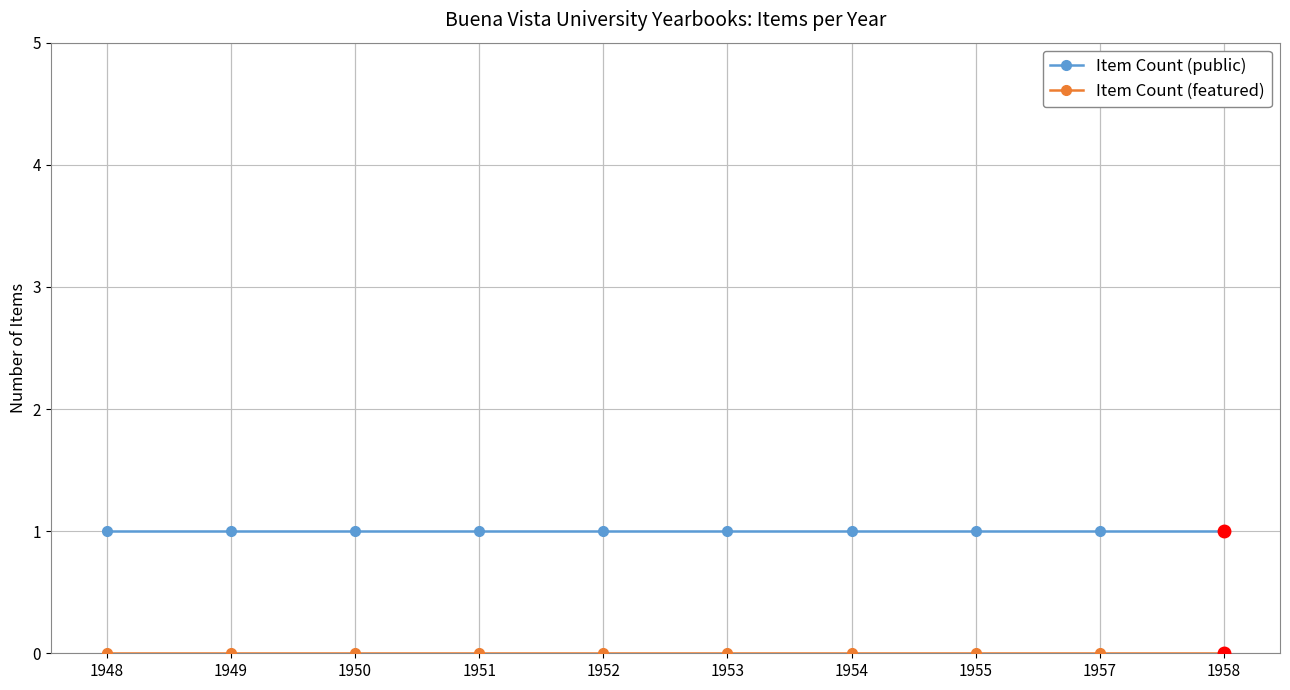

How many distinct data groups are displayed?

2